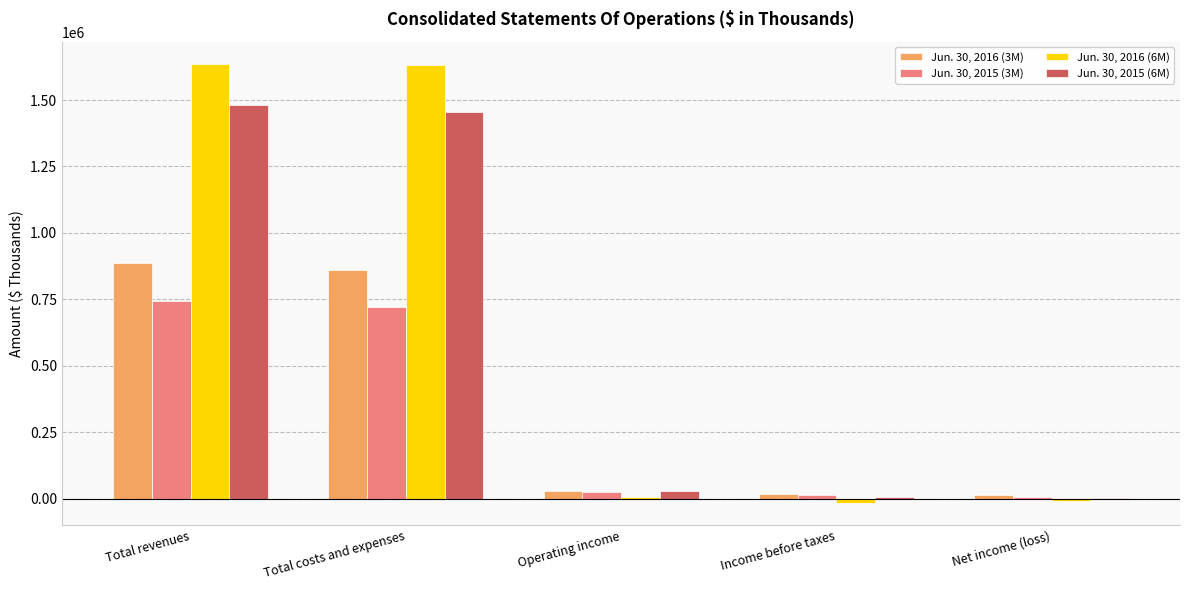

What is the greatest value displayed?

1636931